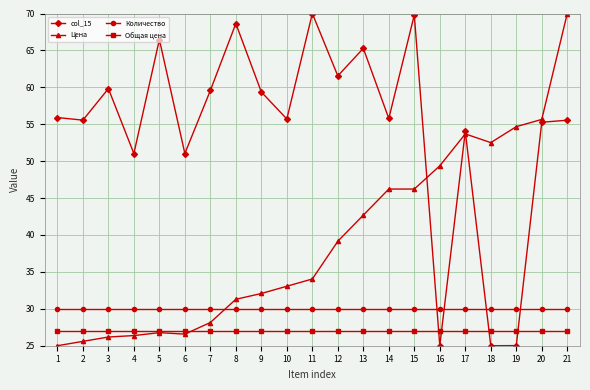

The value of col_15 at 19 is 9.2. True or false?

False